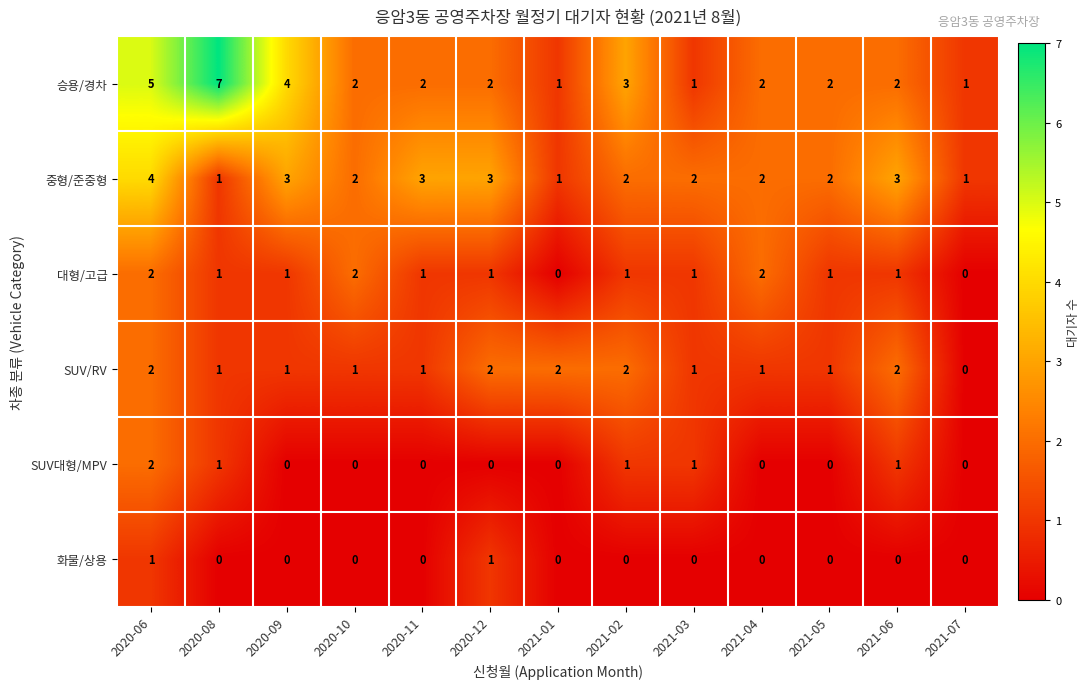

What is the maximum value for 중형/준중형?

4